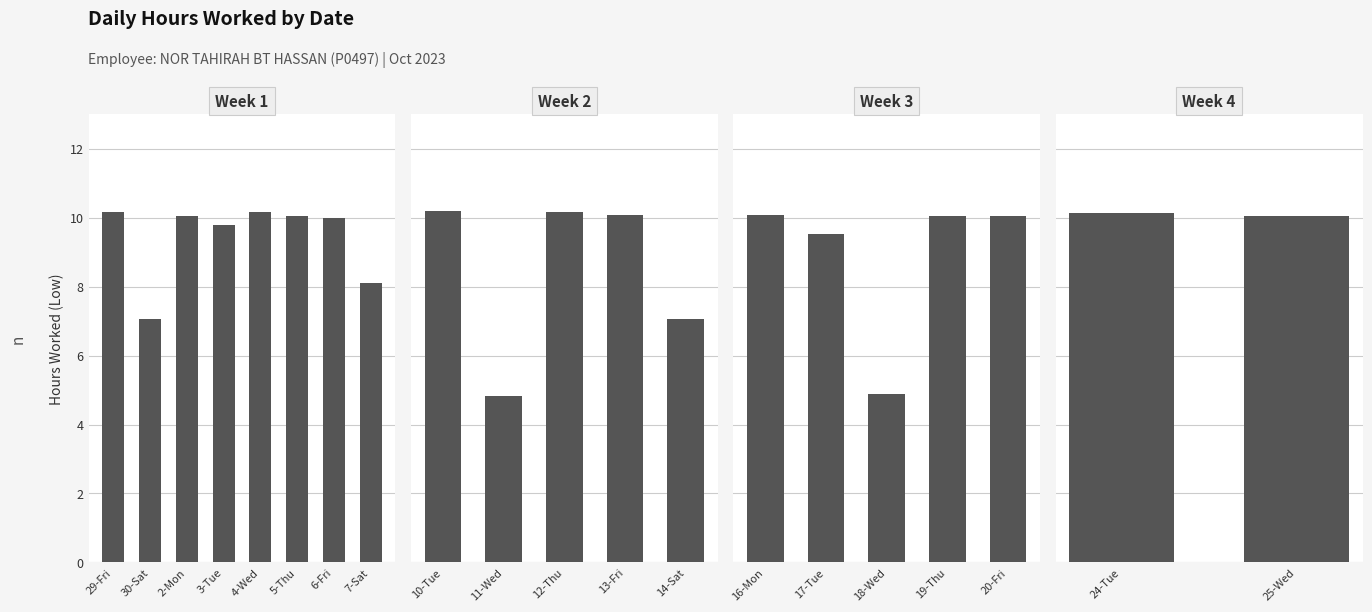

Are the bars grouped side by side (vs. stacked)?

No